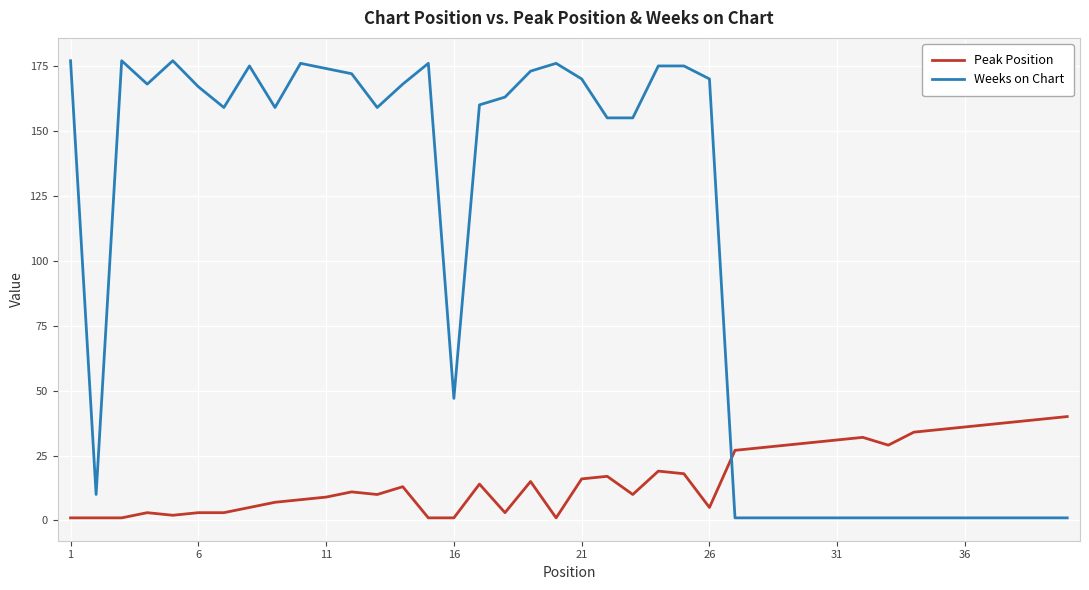

Reading left to right, extract all data points from this chart.

Peak Position: 1	1	1	3	2	3	3	5	7	8	9	11	10	13	1	1	14	3	15	1	16	17	10	19	18	5	27	28	29	30	31	32	29	34	35	36	37	38	39	40
Weeks on Chart: 177	10	177	168	177	167	159	175	159	176	174	172	159	168	176	47	160	163	173	176	170	155	155	175	175	170	1	1	1	1	1	1	1	1	1	1	1	1	1	1